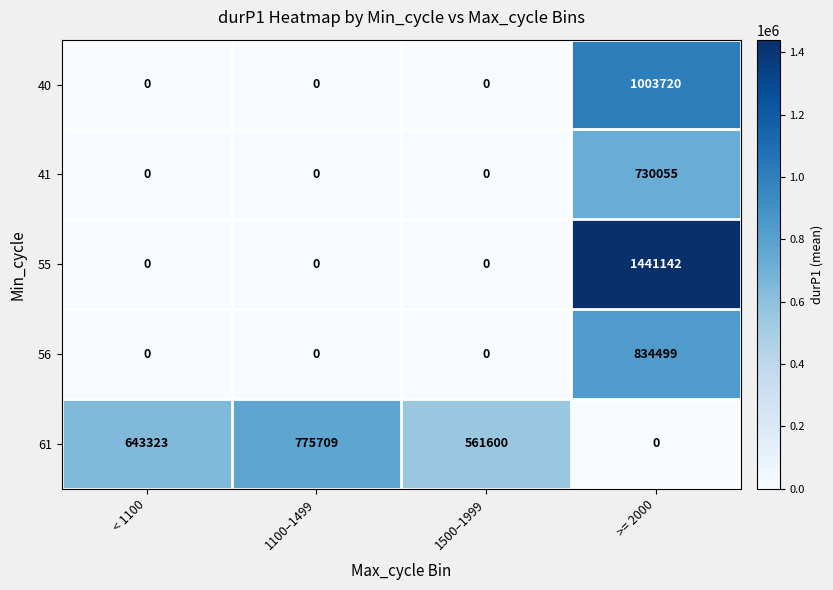

Reading left to right, extract all data points from this chart.

40: 0	0	0	1003720
41: 0	0	0	730055
55: 0	0	0	1441142
56: 0	0	0	834499
61: 643323	775709	561600	0